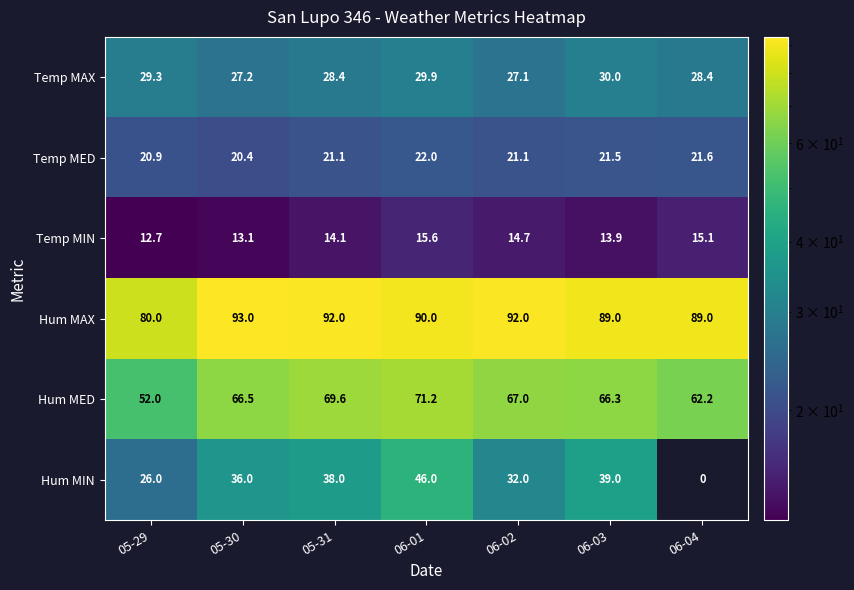

The Temp MIN series shows 22.7 at 05-31. True or false?

False